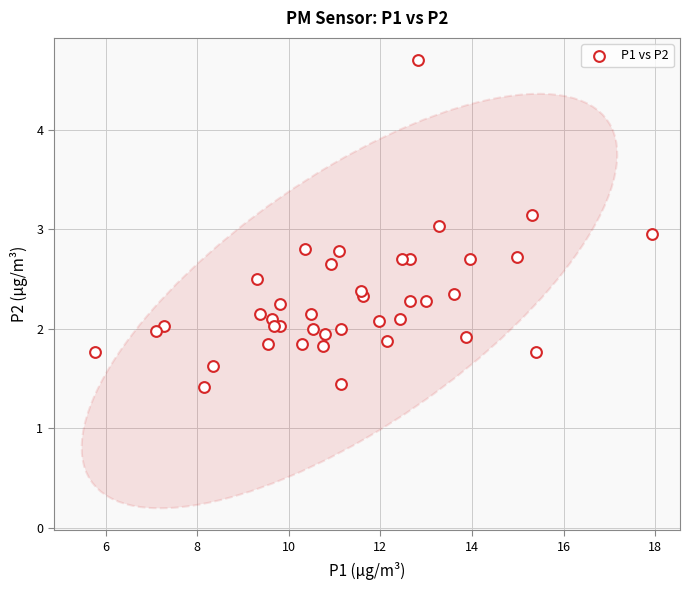

What is the range of Y values (max minus min)?

3.3